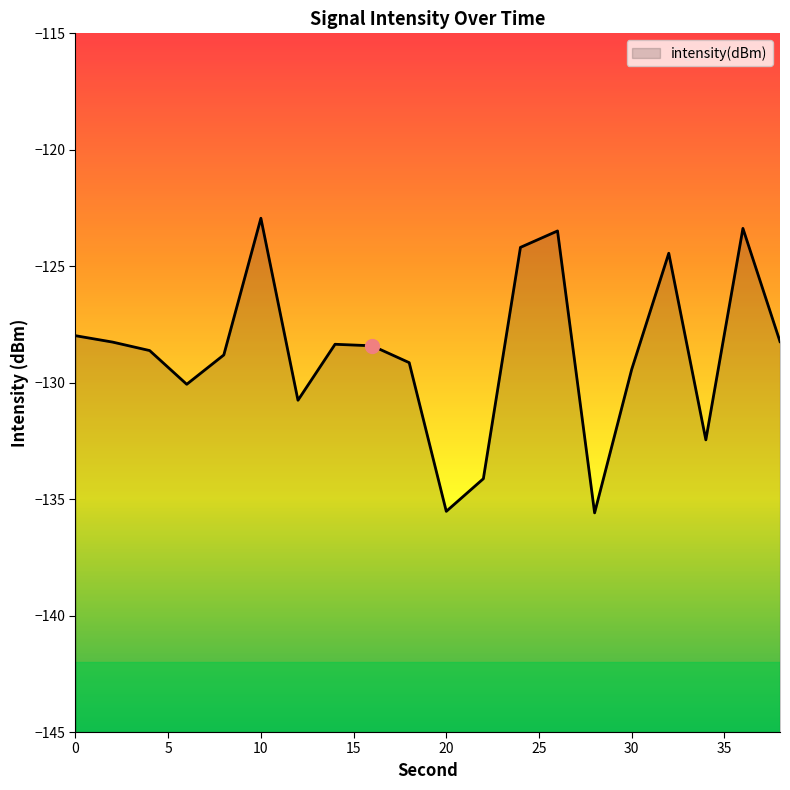

What is the average value?

-128.7